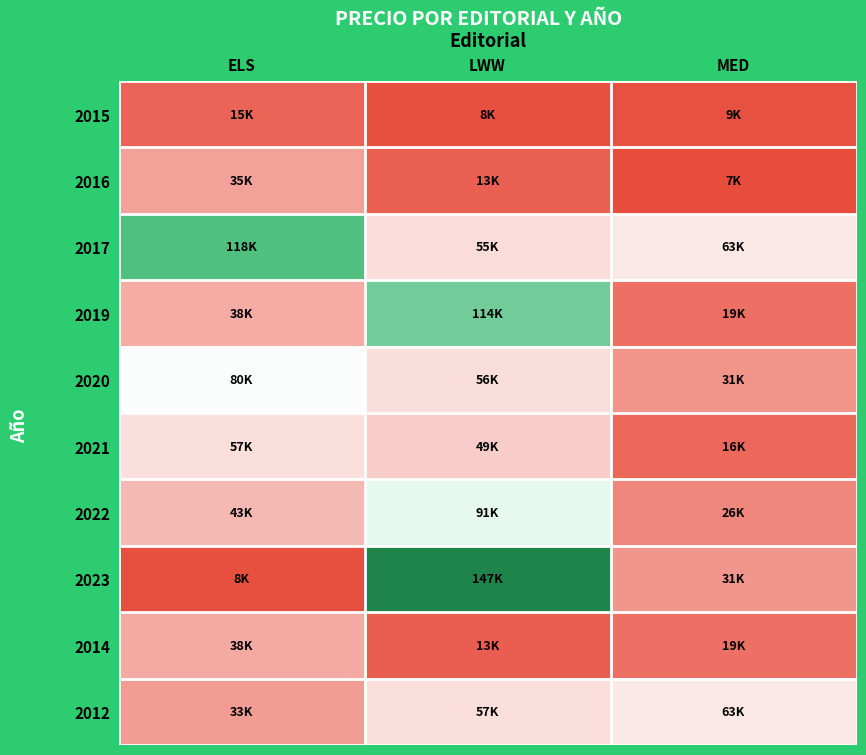

Which series has the largest total across all categories?

2017